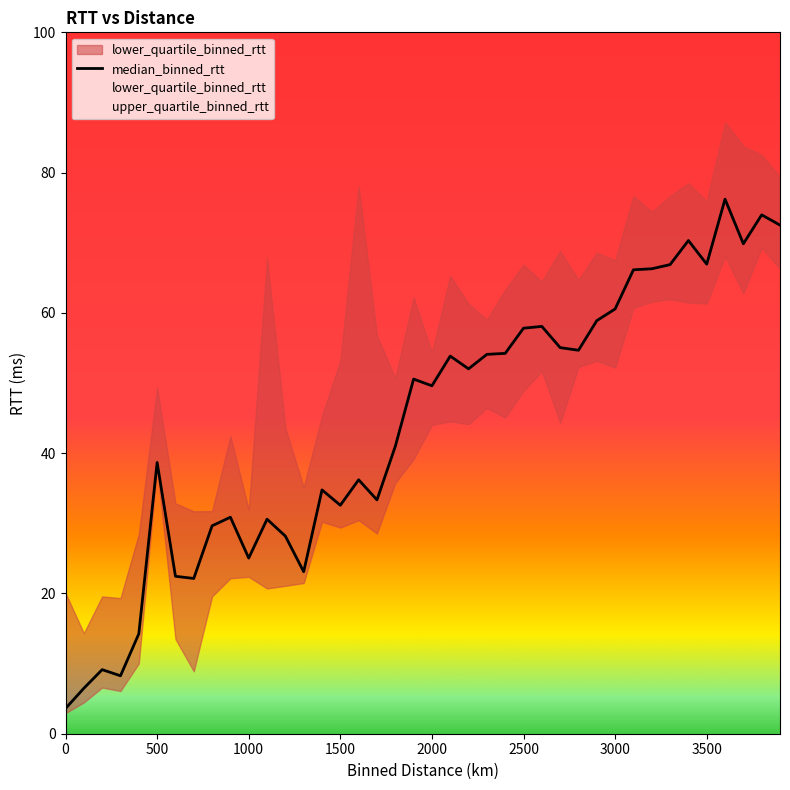

List the series in order of their peak value, lowest first.

lower_quartile_binned_rtt, median_binned_rtt, upper_quartile_binned_rtt